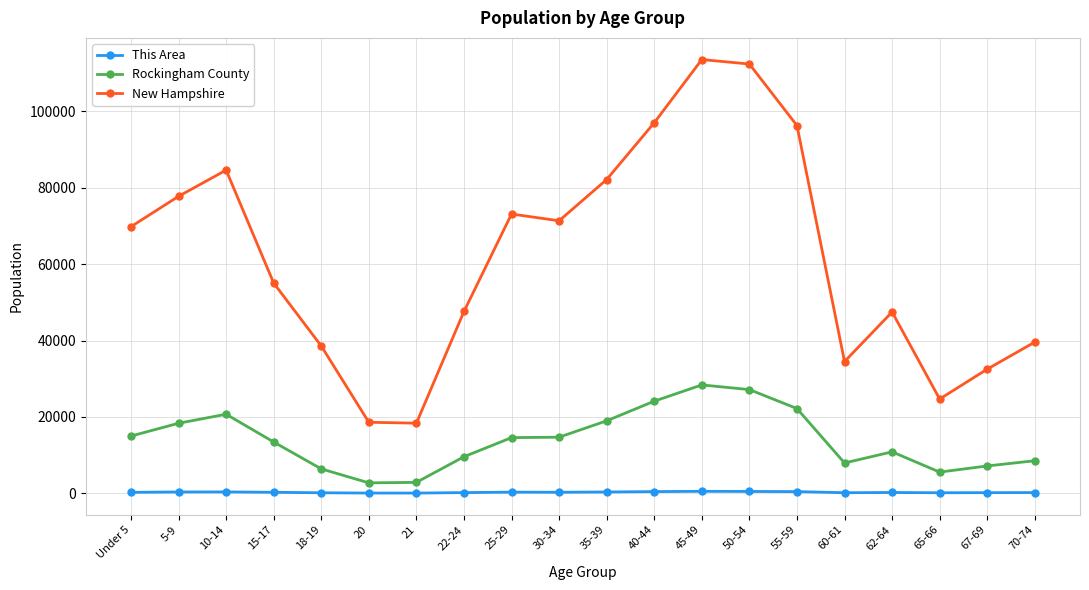

What is the highest value of the Rockingham County series?

28371